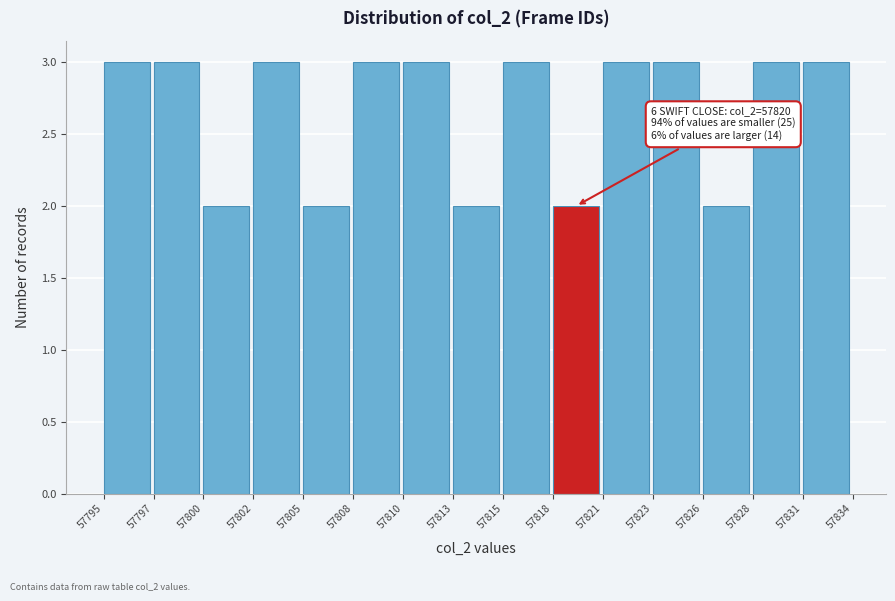

Reading right to left, transcribe all the data shown in this chart.

57831=3	57828=3	57826=2	57823=3	57821=3	57818=2	57815=3	57813=2	57810=3	57808=3	57805=2	57802=3	57800=2	57797=3	57795=3